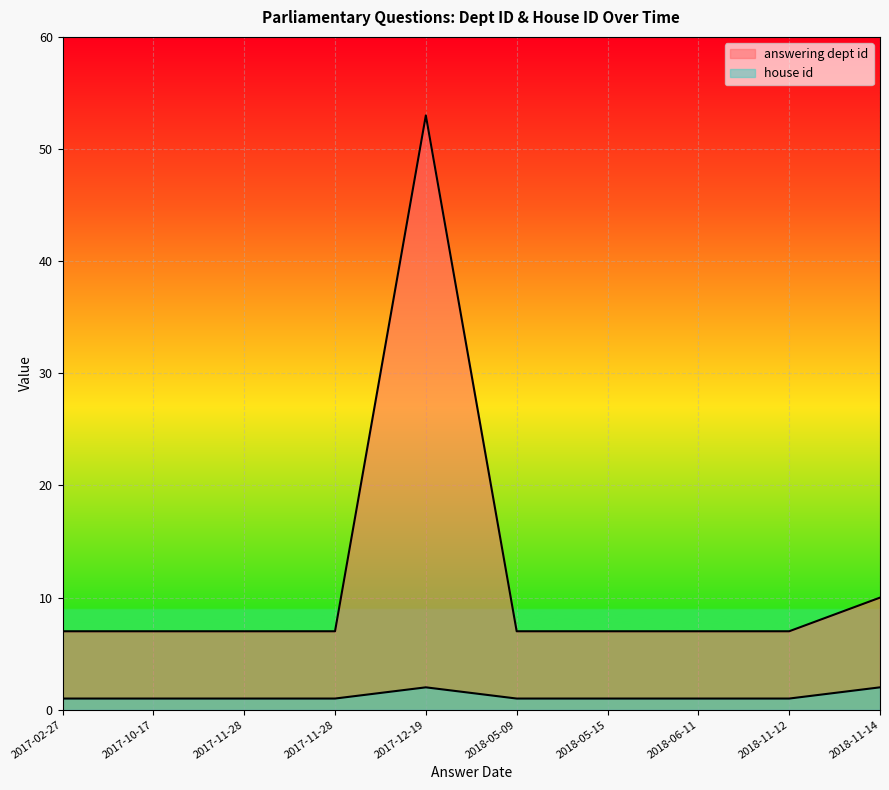

How many lines are shown in the chart?

2